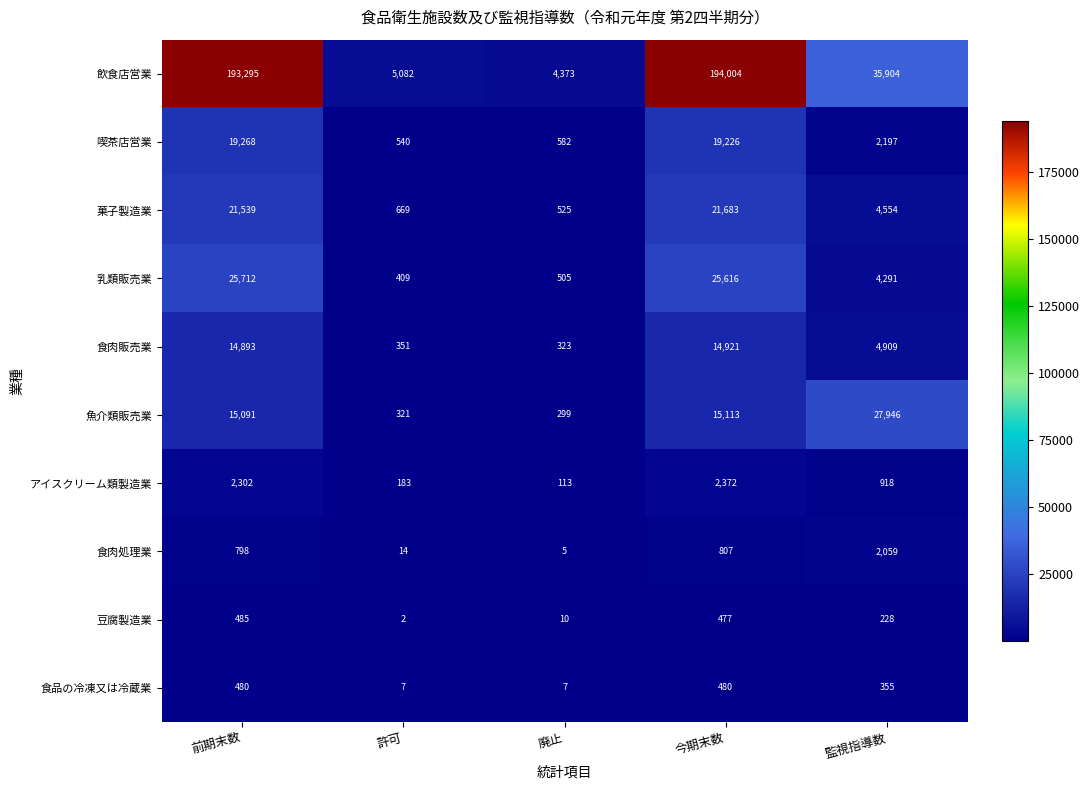

Which series has the largest range (max minus min)?

飲食店営業